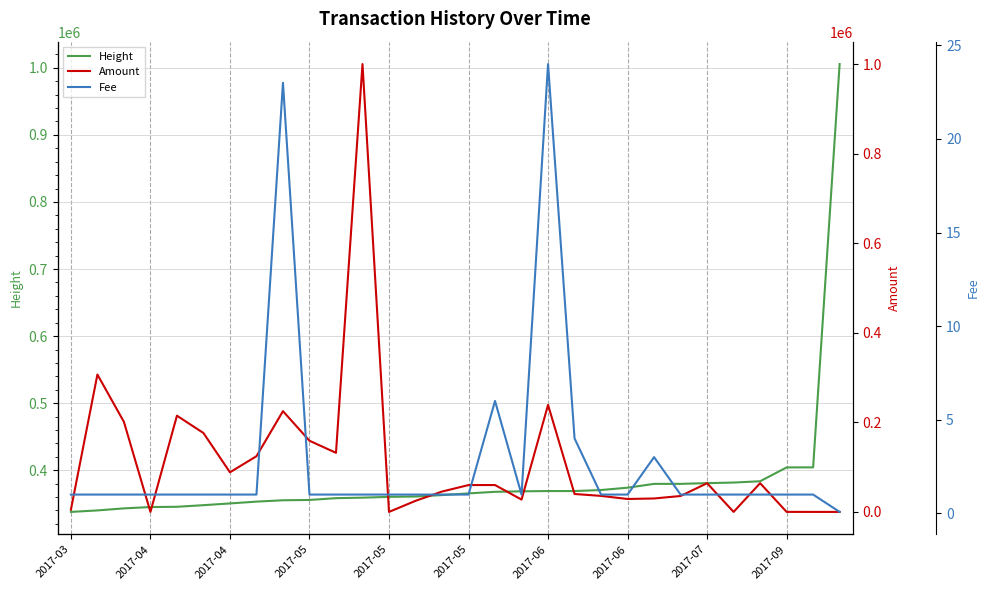

What are all the series names shown in the legend?

Height, Amount, Fee